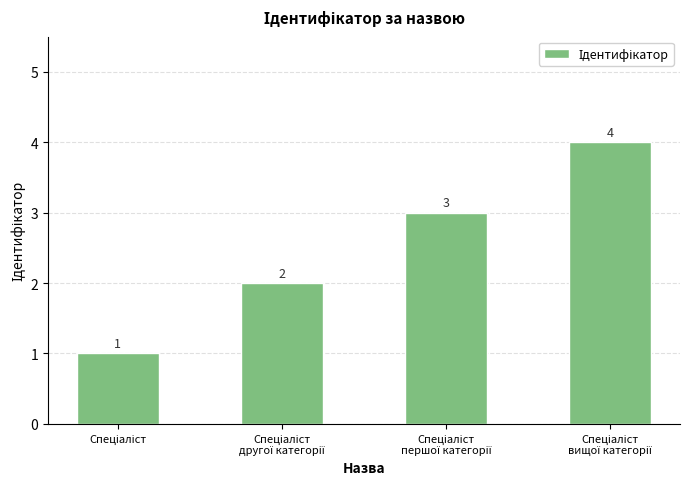

What is the sum of all values?

10